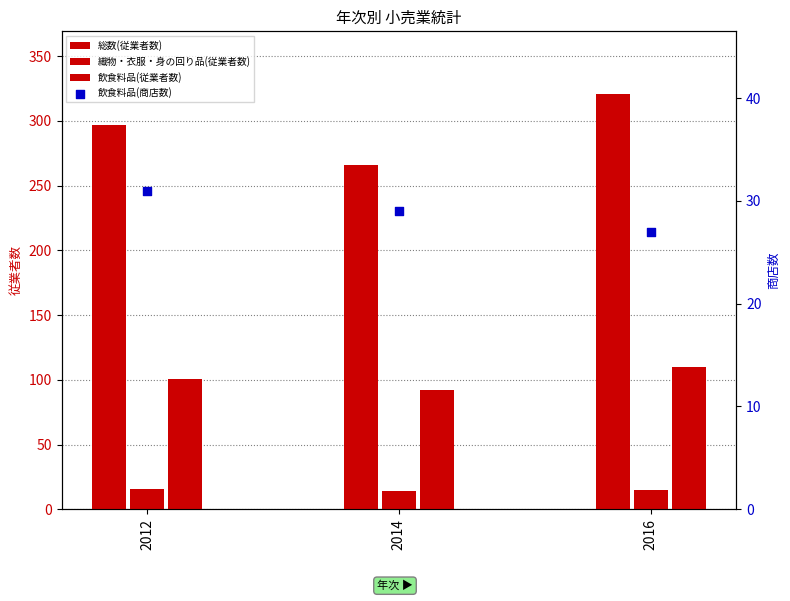

At which category is the sum across all series the highest?

2016